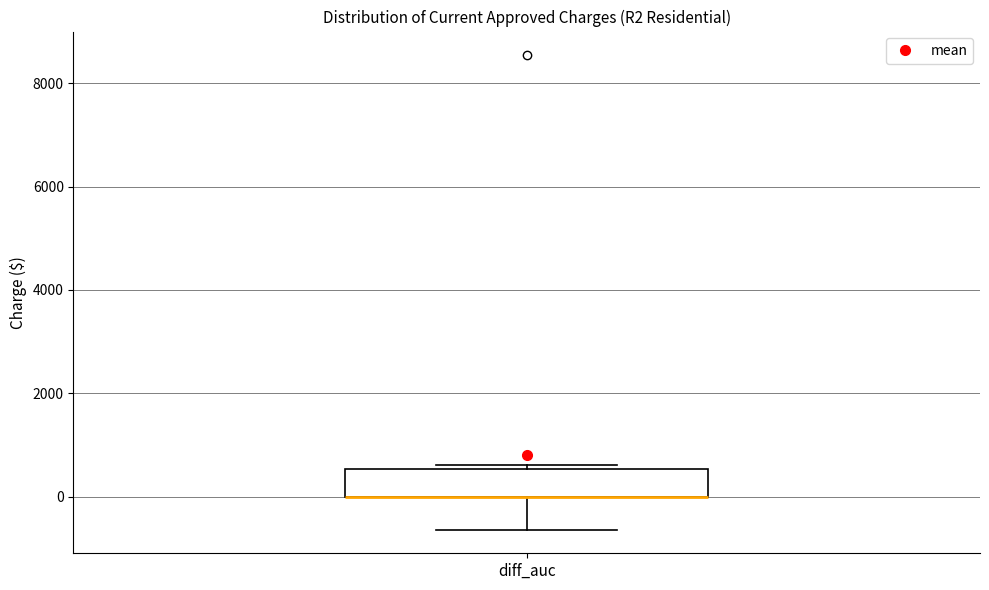

Read this box plot against the y-axis: the position of the median line, the range covered by the box, and the ends of both whiskers. The values are not printed on the chart, so give them approximately, as read against the axis.

median 0 (drawn on the box's lower edge), box 0 to 600, whiskers -600 to 600 (just above the box's upper edge)